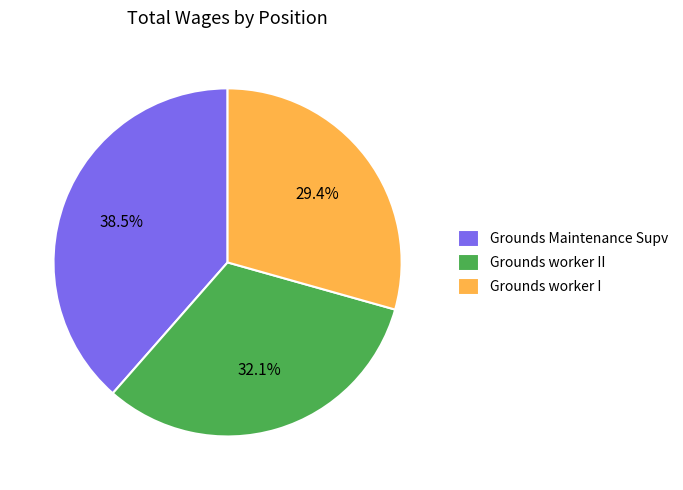

Does any single category account for the majority?

No